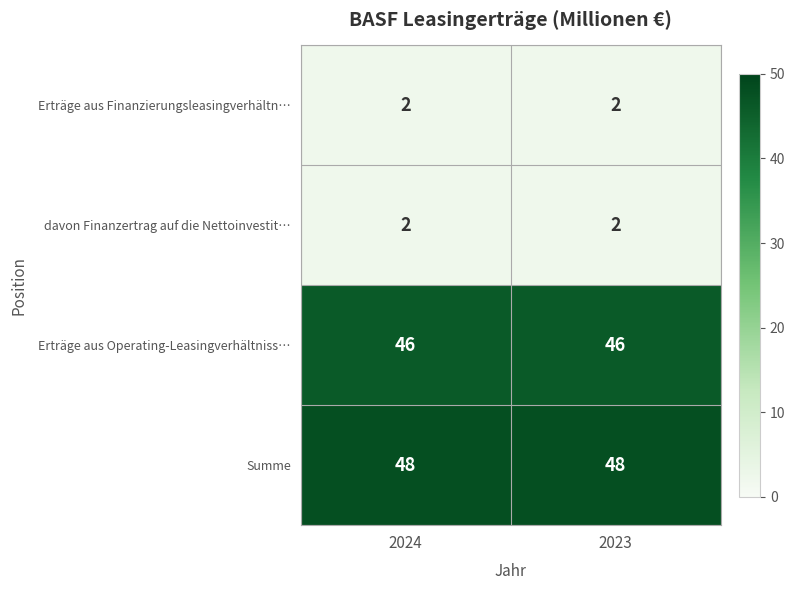

The Summe series shows 22 at 2024. True or false?

False